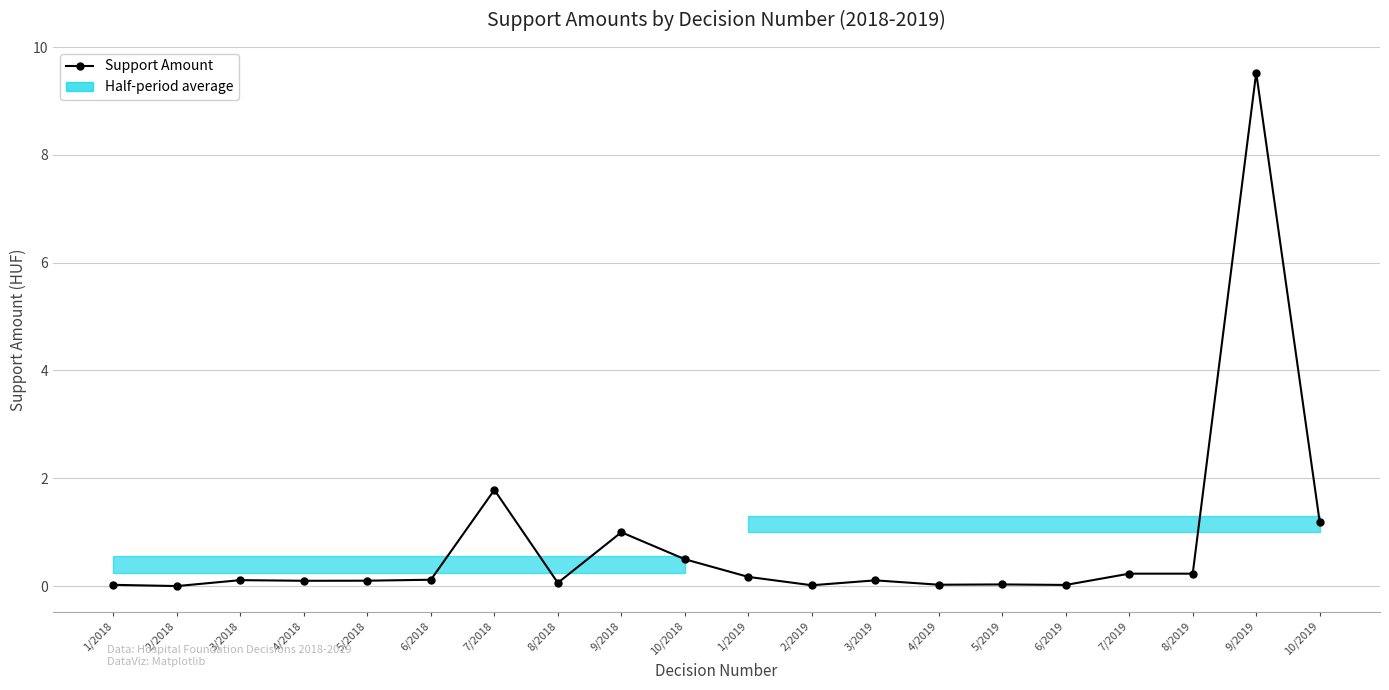

What position from the left is 4/2019?

14